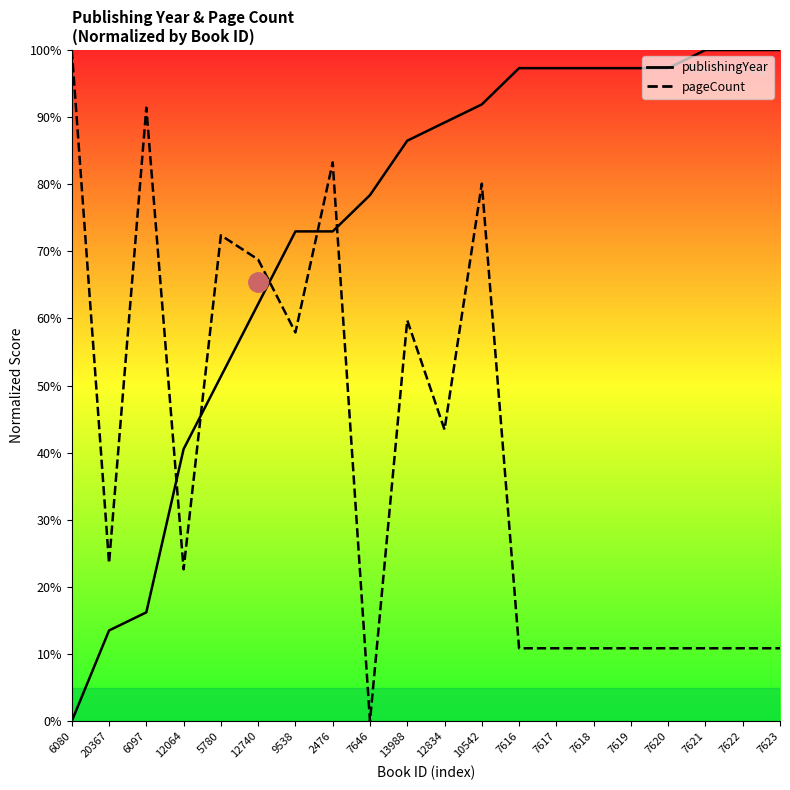

List the labels in order of pageCount value, smallest first.

7646, 7616, 7617, 7618, 7619, 7620, 7621, 7622, 7623, 12064, 20367, 12834, 9538, 13988, 12740, 5780, 10542, 2476, 6097, 6080